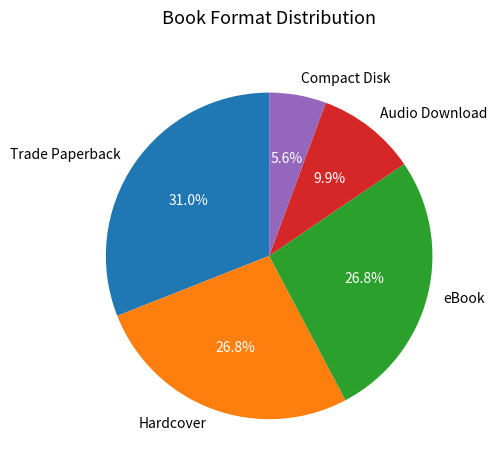

To the nearest percent, what is the combined percentage of Trade Paperback and eBook?

58%